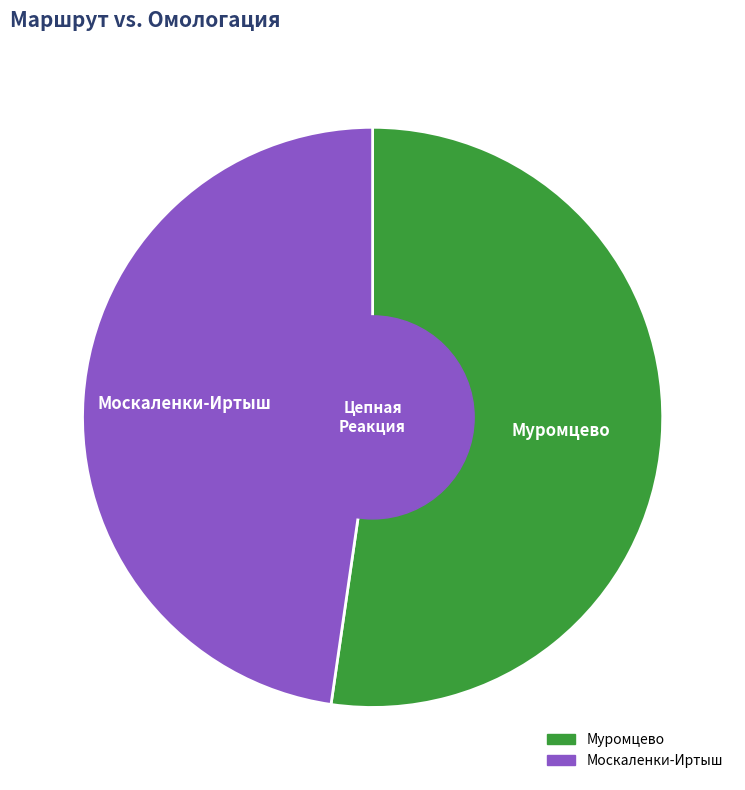

Rank the categories by value from highest to lowest.

Муромцево, Москаленки-Иртыш